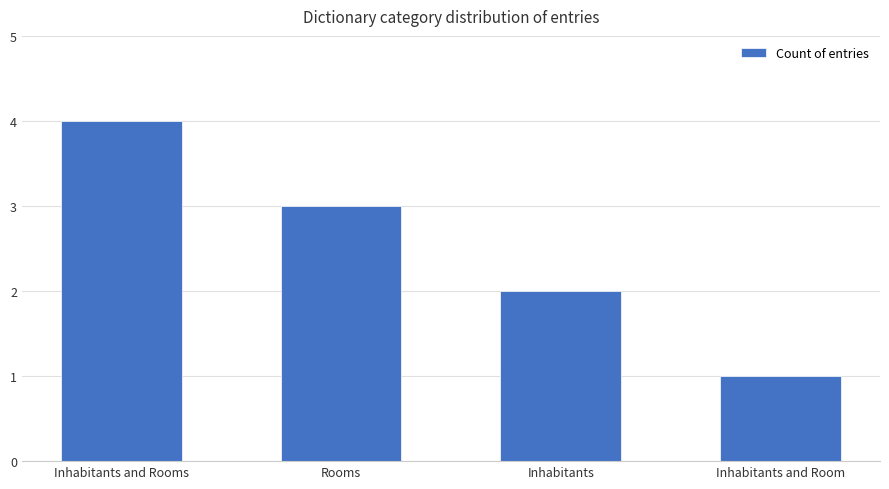

What position from the left is Inhabitants and Room?

4